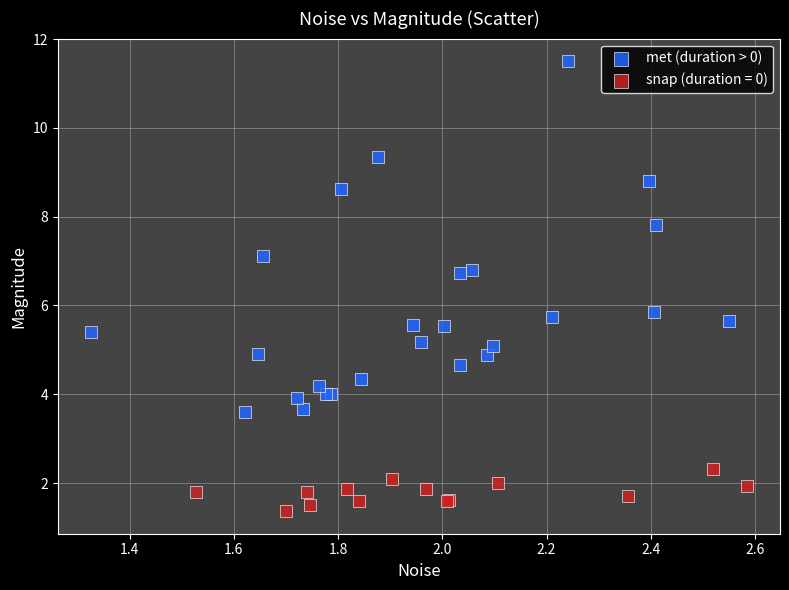

Which series has the widest spread of Y values?

met (duration > 0)